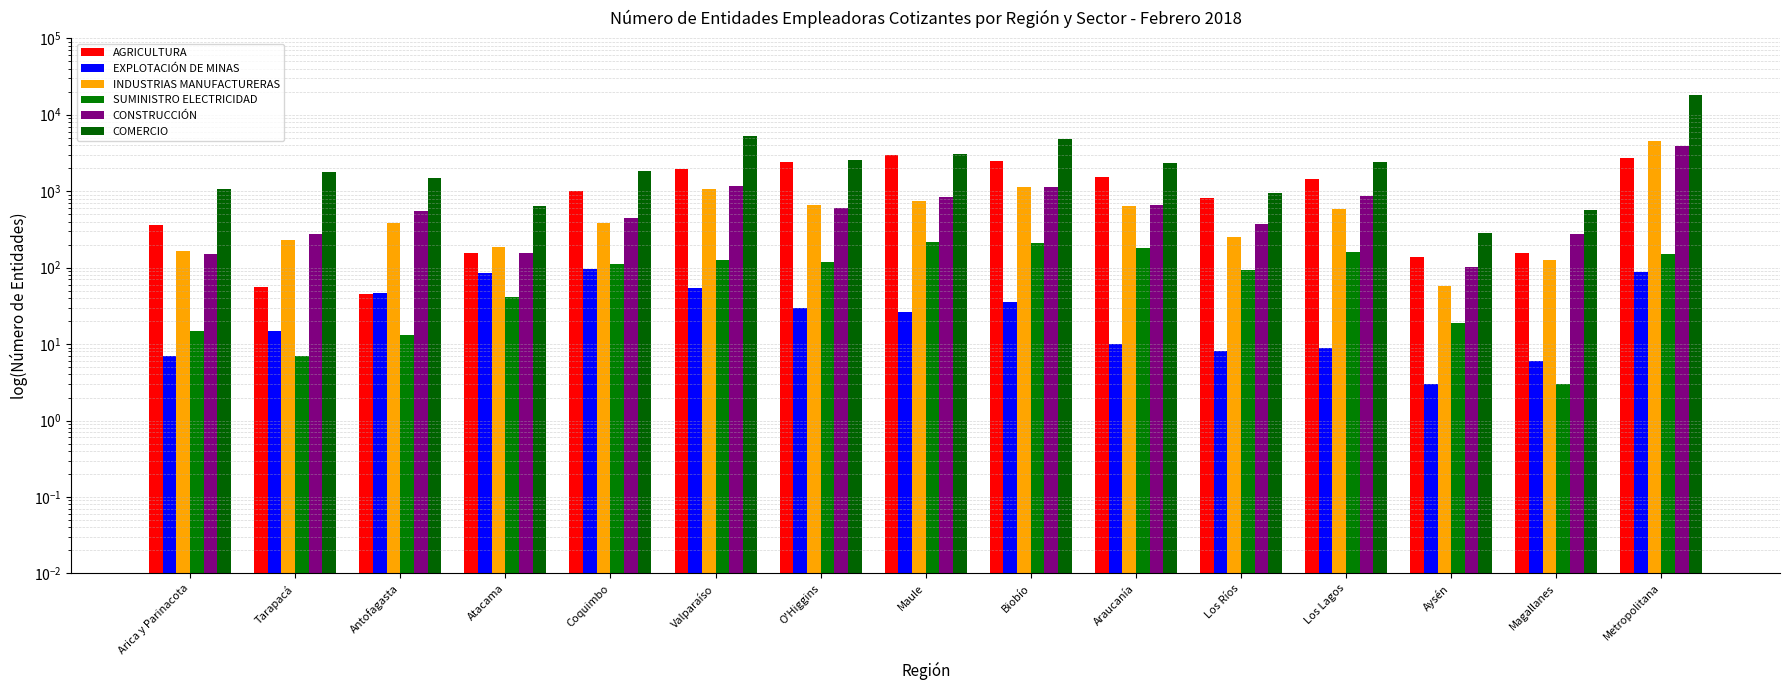

What is the label of the 9th bar from the left?

Biobío